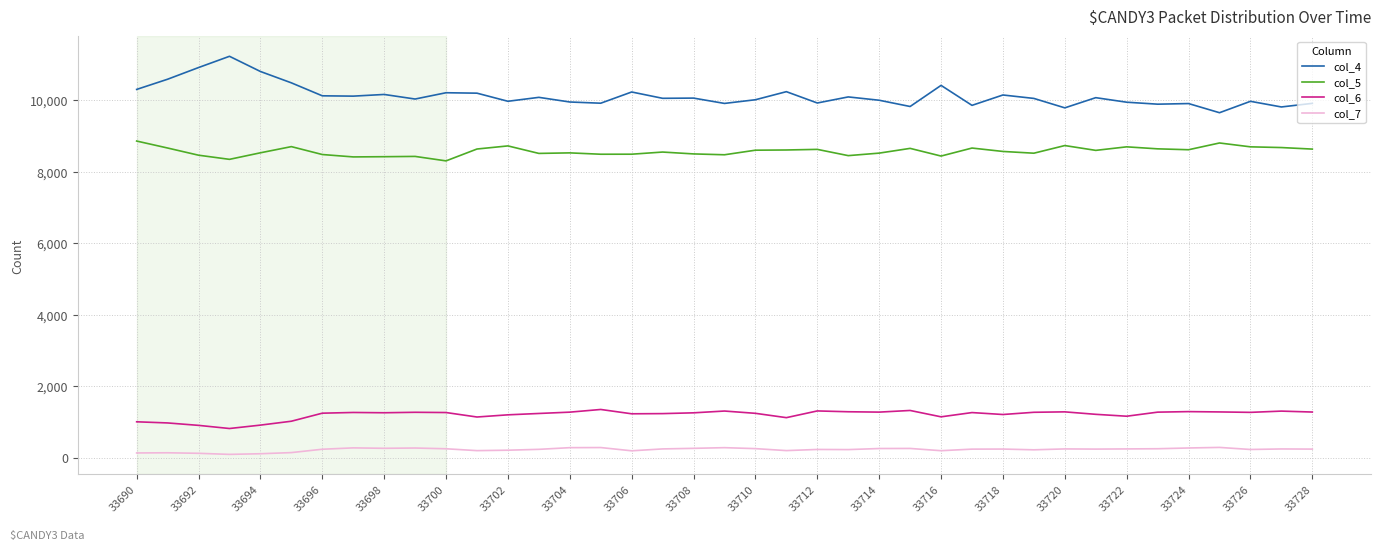

True or false: col_4 and col_7 intersect in this chart.

False